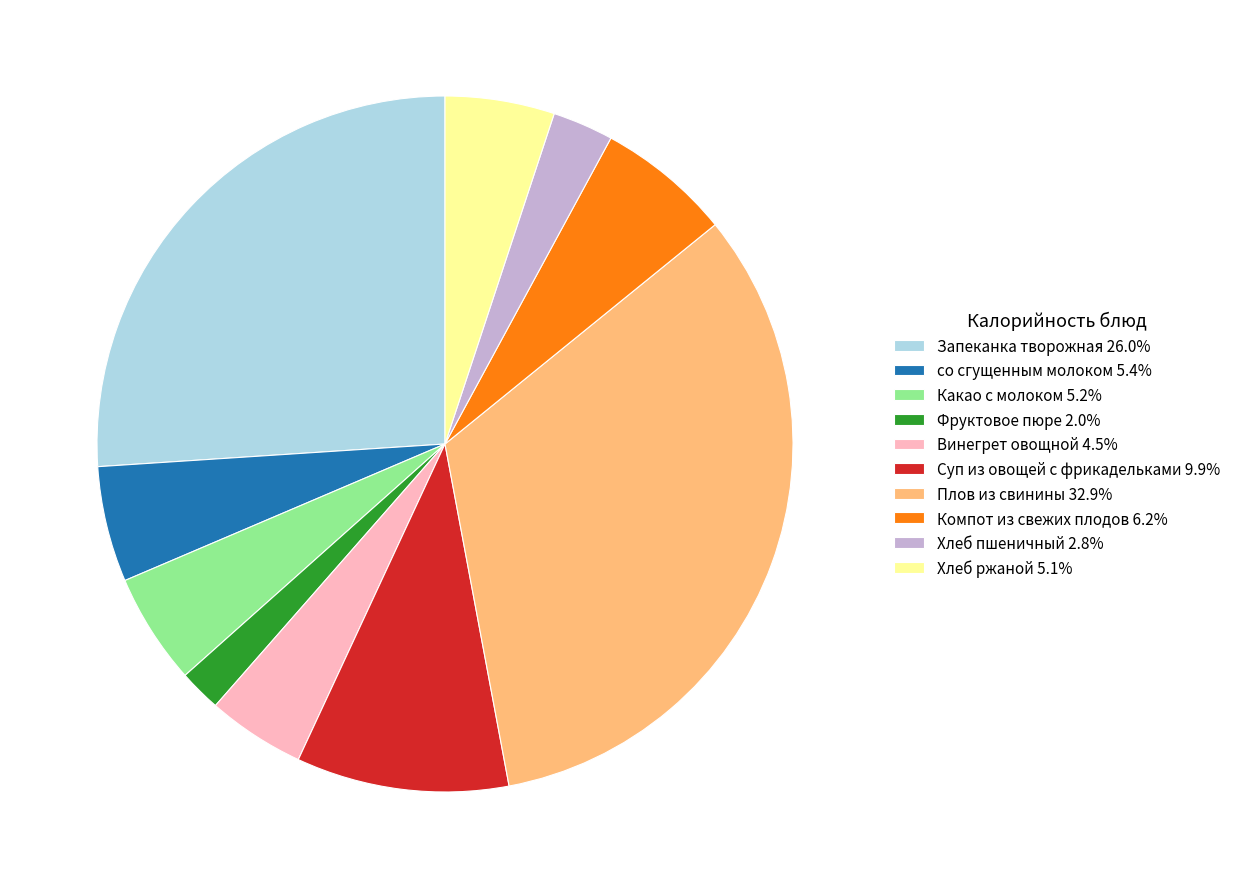

Which slice is the smallest?

Фруктовое пюре